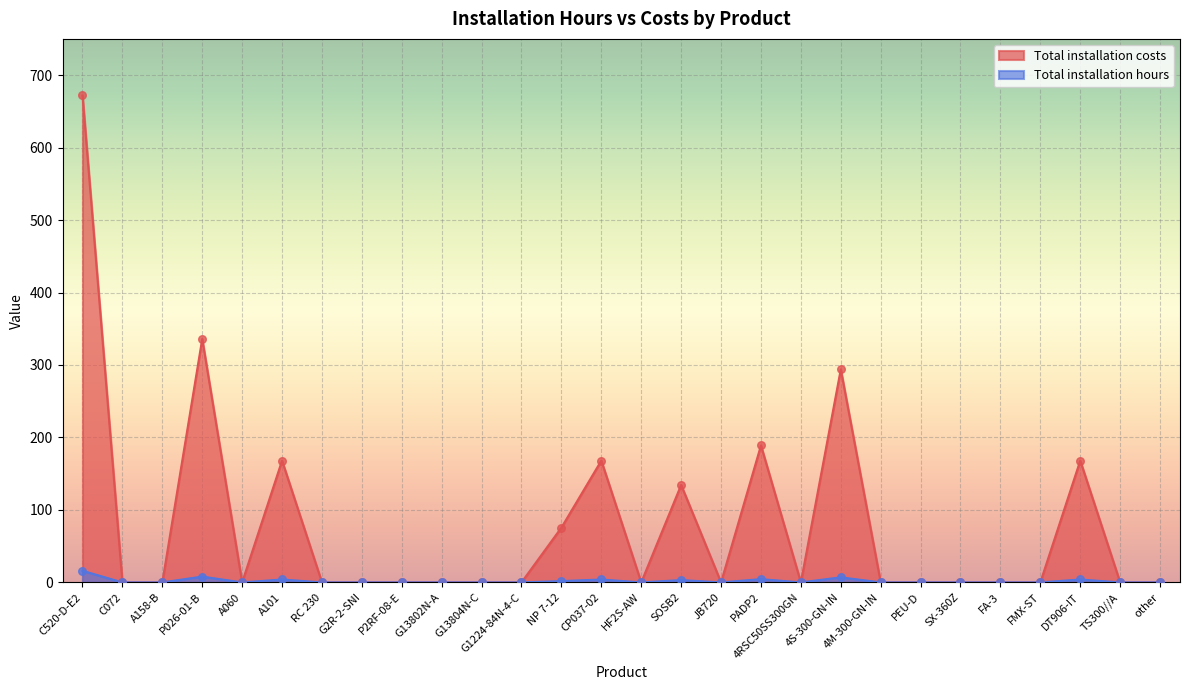

Which series has the largest Y range (max minus min)?

Total installation costs